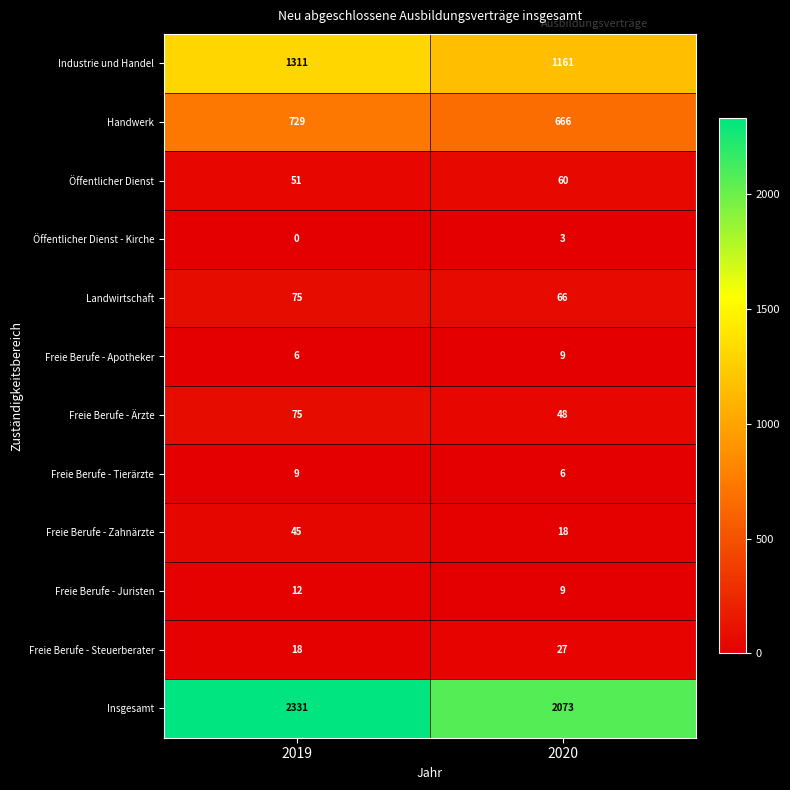

Reading left to right, transcribe all the data shown in this chart.

Industrie und Handel: 2019=1311	2020=1161
Handwerk: 2019=729	2020=666
Öffentlicher Dienst: 2019=51	2020=60
Öffentlicher Dienst - Kirche: 2019=0	2020=3
Landwirtschaft: 2019=75	2020=66
Freie Berufe - Apotheker: 2019=6	2020=9
Freie Berufe - Ärzte: 2019=75	2020=48
Freie Berufe - Tierärzte: 2019=9	2020=6
Freie Berufe - Zahnärzte: 2019=45	2020=18
Freie Berufe - Juristen: 2019=12	2020=9
Freie Berufe - Steuerberater: 2019=18	2020=27
Insgesamt: 2019=2331	2020=2073